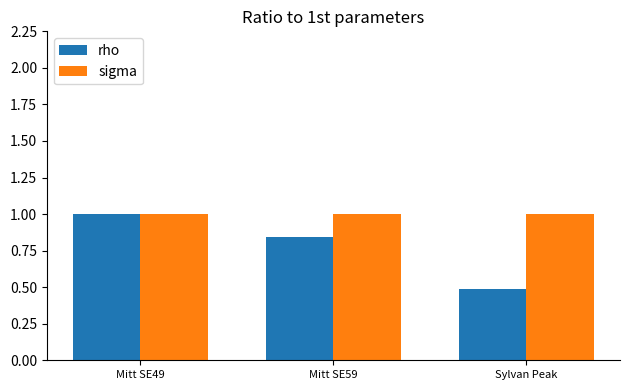

List the labels in order of rho value, largest first.

Mitt SE49, Mitt SE59, Sylvan Peak